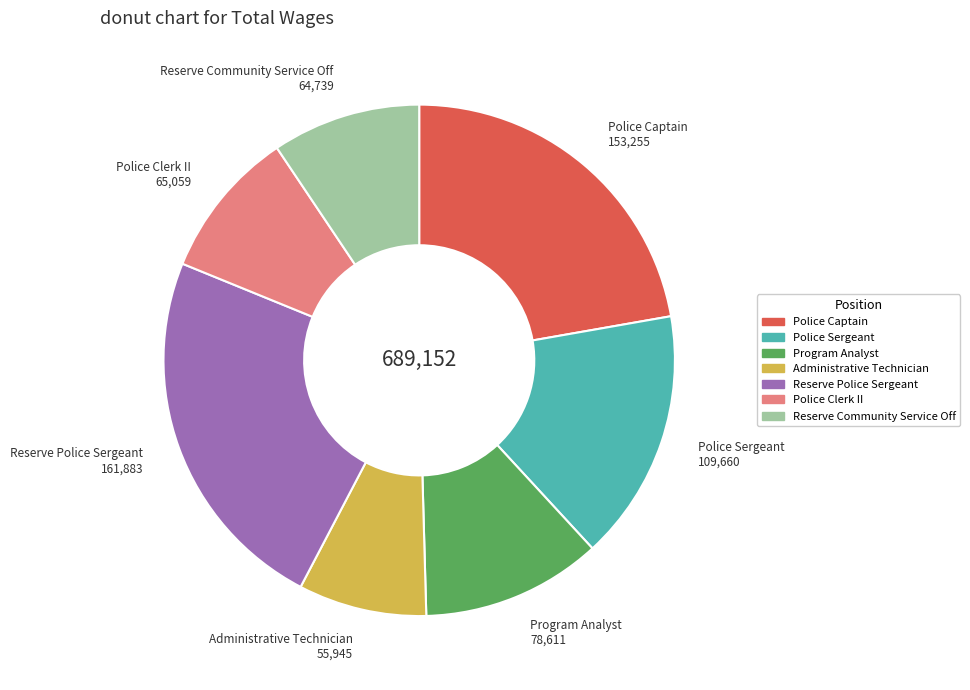

Do Reserve Police Sergeant and Administrative Technician together represent more than half of the pie?

No